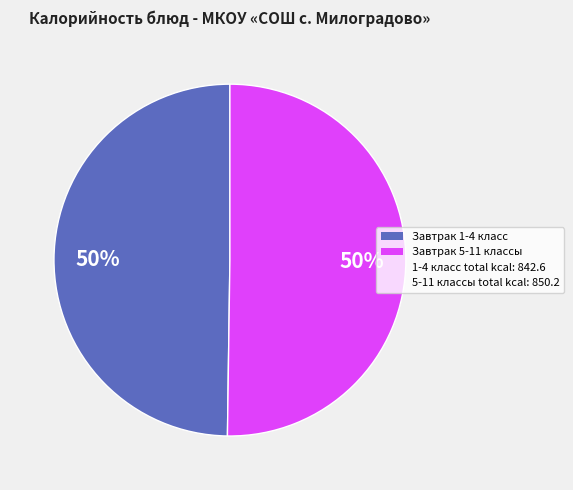

To the nearest percent, what is the average slice percentage?

50%